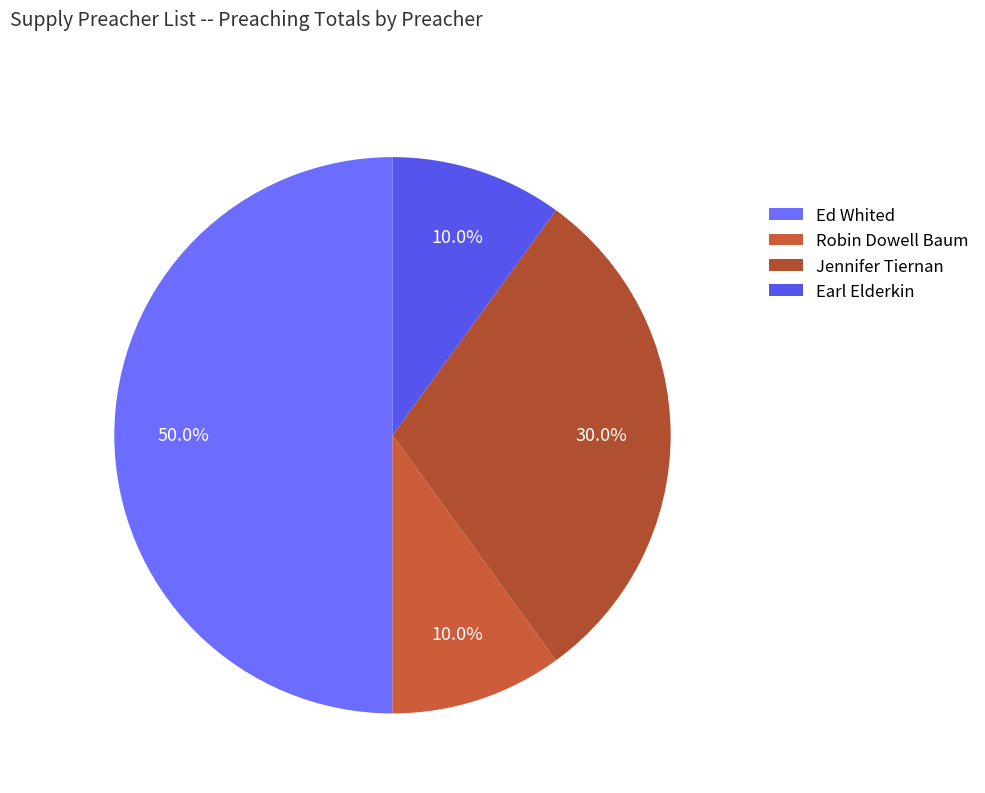

The Ed Whited slice represents 58% of the pie. True or false?

False